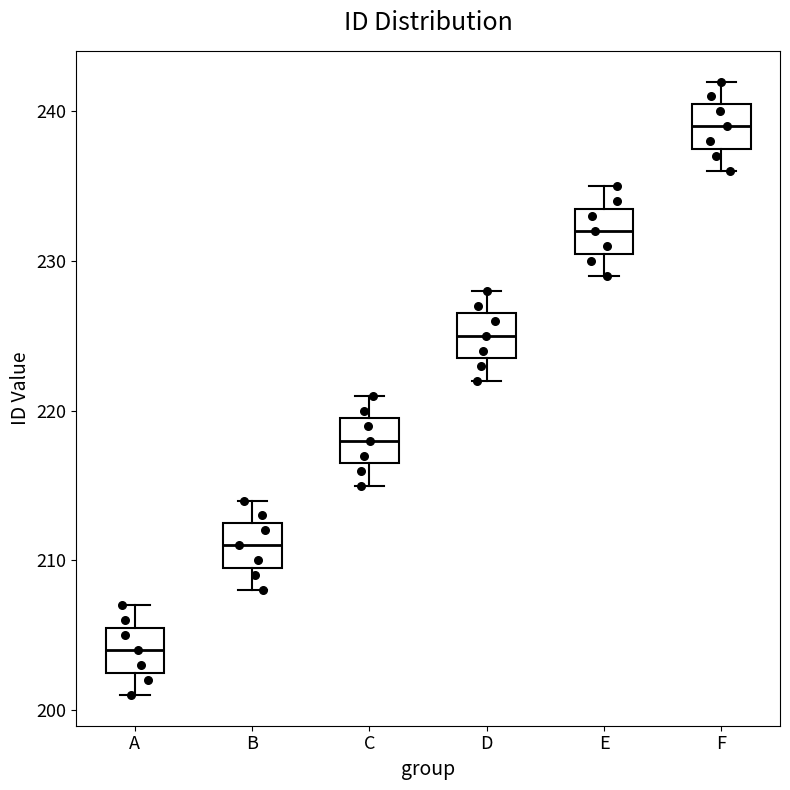

Which box has the lowest median line?

A